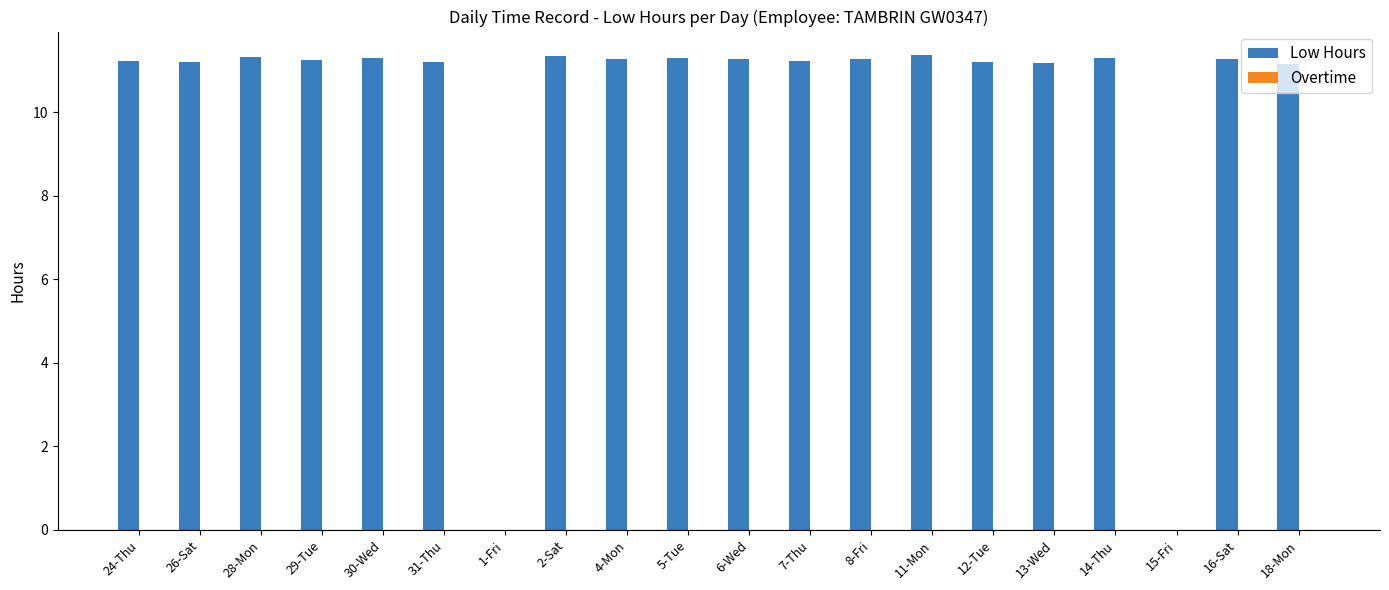

True or false: the data shows 11.3 at 8-Fri.

True